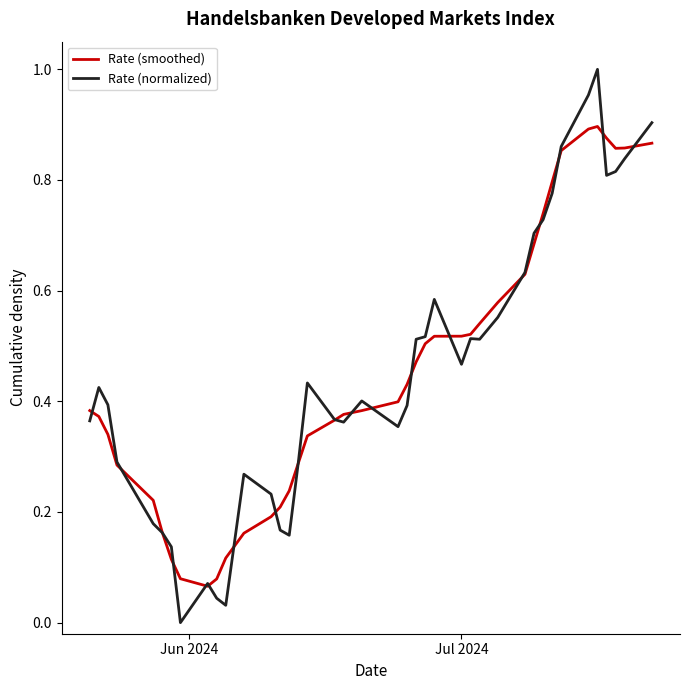

List the series in order of their peak value, lowest first.

Rate (smoothed), Rate (normalized)